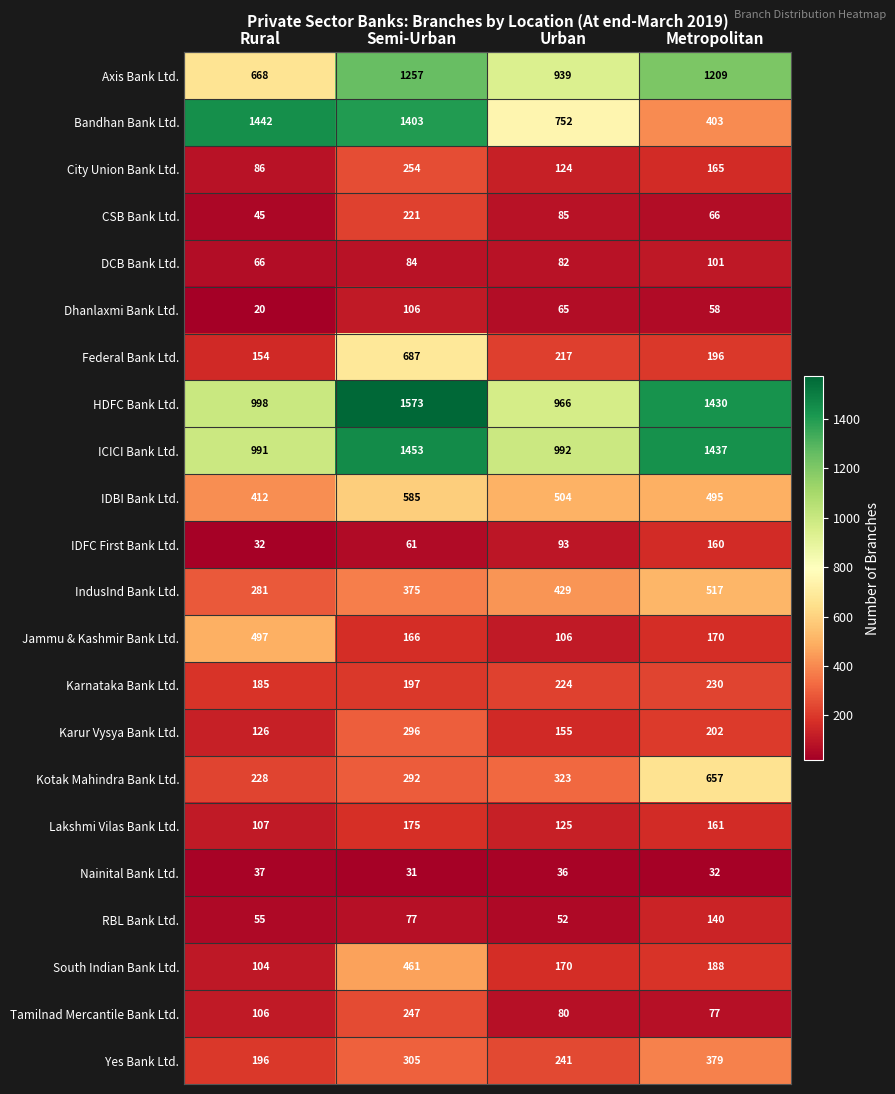

Count the number of data series in this chart.

22